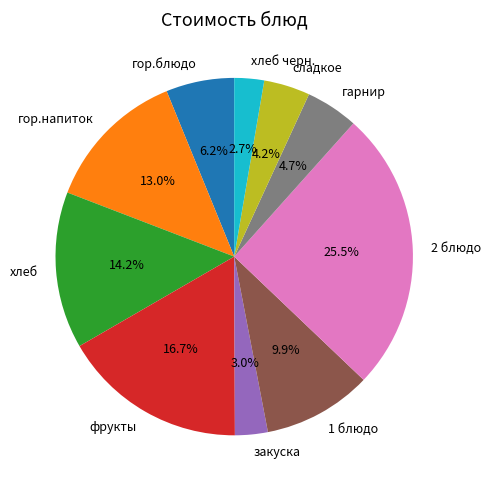

Which has a higher value, хлеб черн. or сладкое?

сладкое